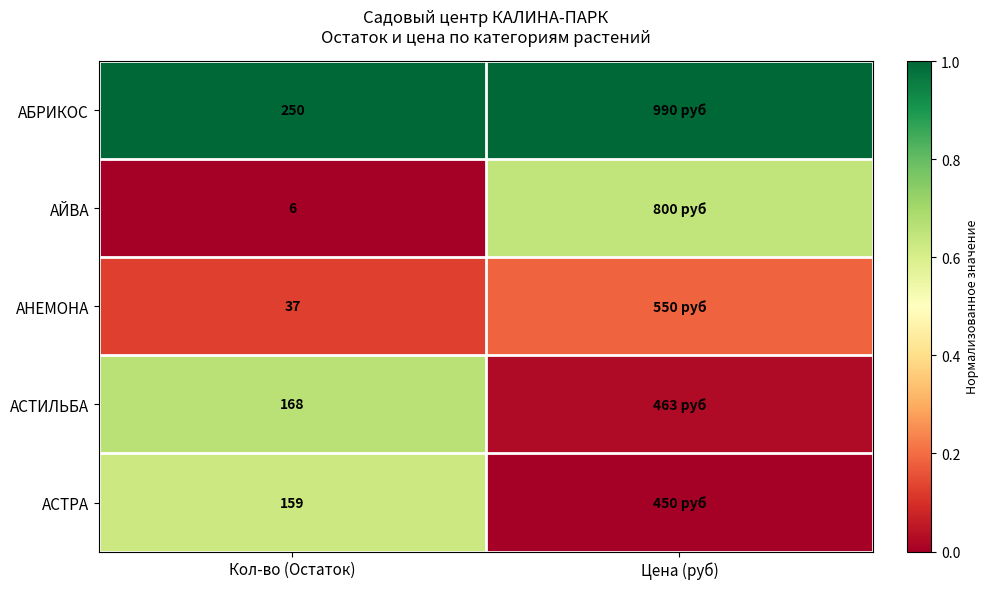

Rank the series at Кол-во (Остаток) from lowest to highest value.

АЙВА, АНЕМОНА, АСТРА, АСТИЛЬБА, АБРИКОС